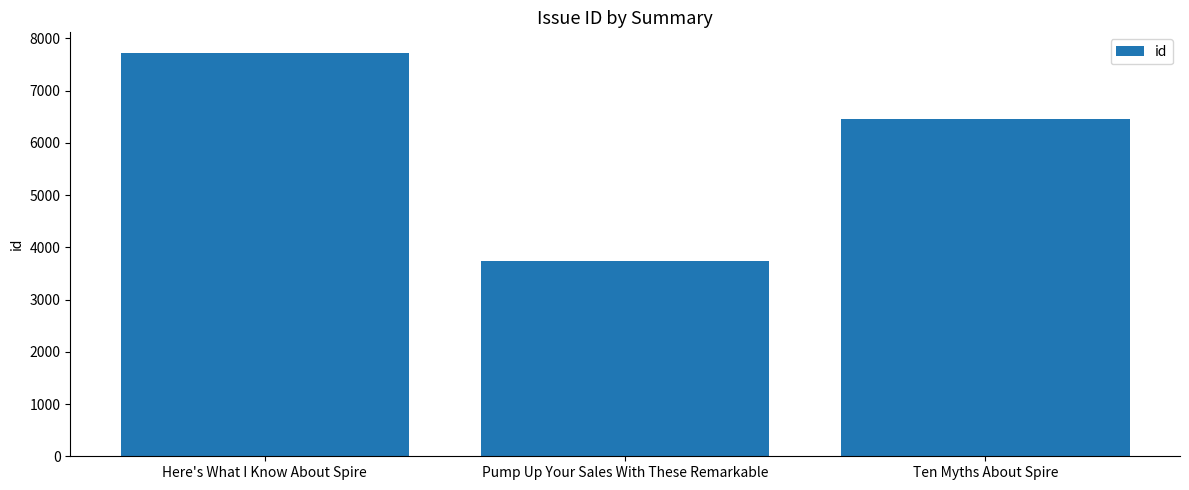

The value at Here's What I Know About Spire is 3476. True or false?

False